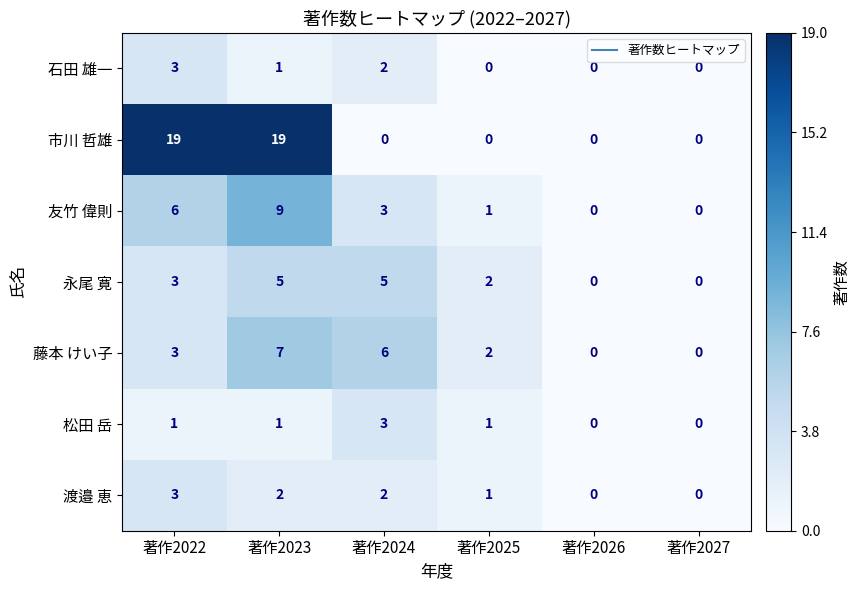

Which series changed the most between 著作2023 and 著作2025?

市川 哲雄